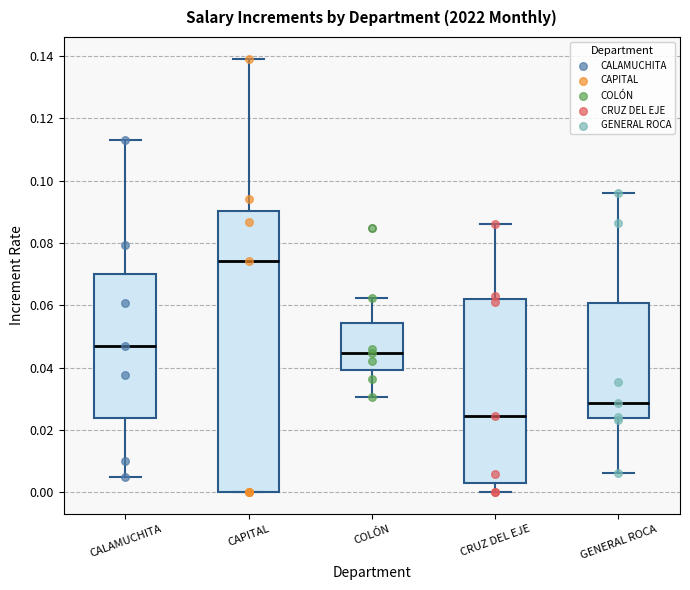

Where does the upper whisker of the box for COLÓN end on the y-axis? The values are not printed on the chart, so give them approximately, as read against the axis.

0.062